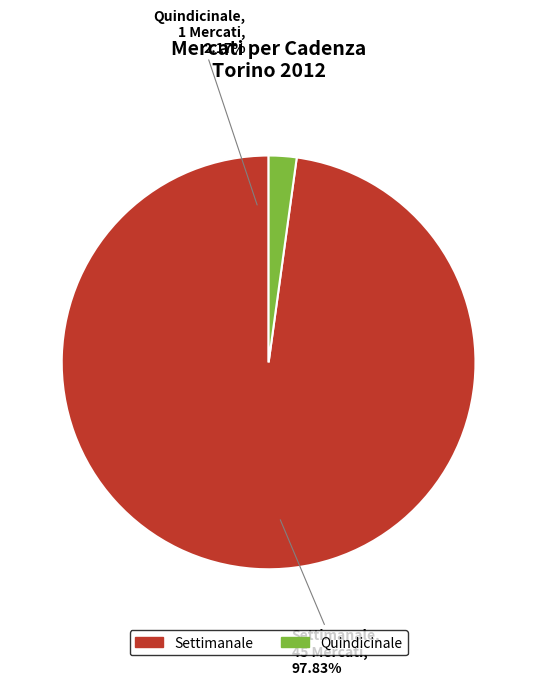

Does Quindicinale account for over 50% of the chart?

No